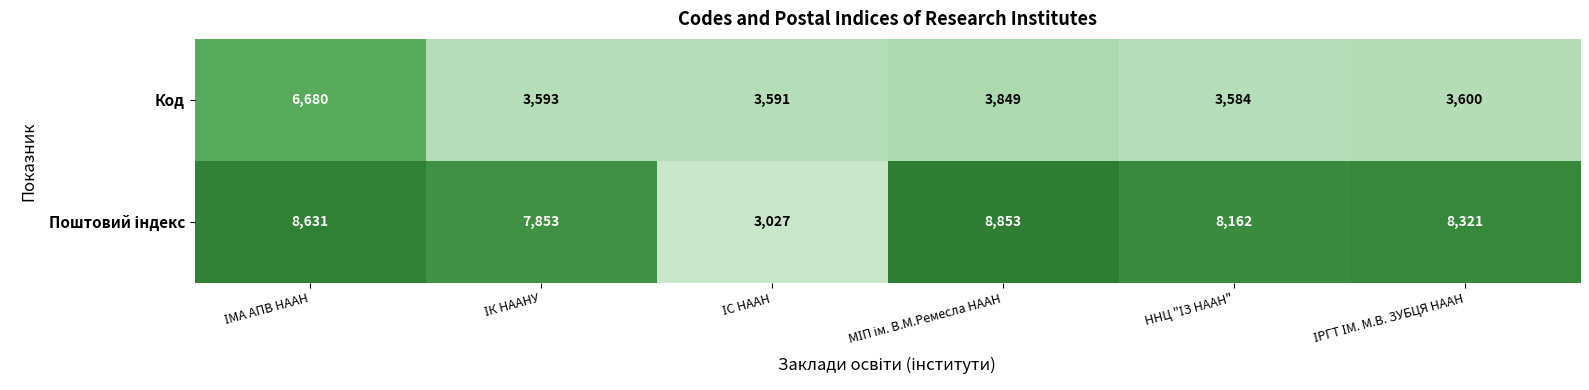

What is the sum of all Код values?

24897